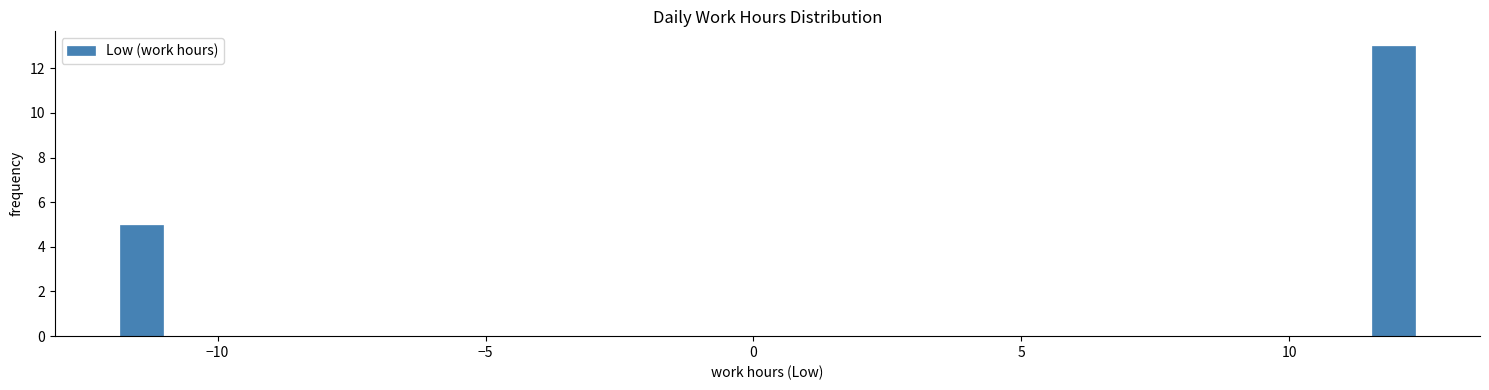

Around what value on the x-axis is the tallest bar? Give the approximate position of its centre, as read against the axis.

12.0